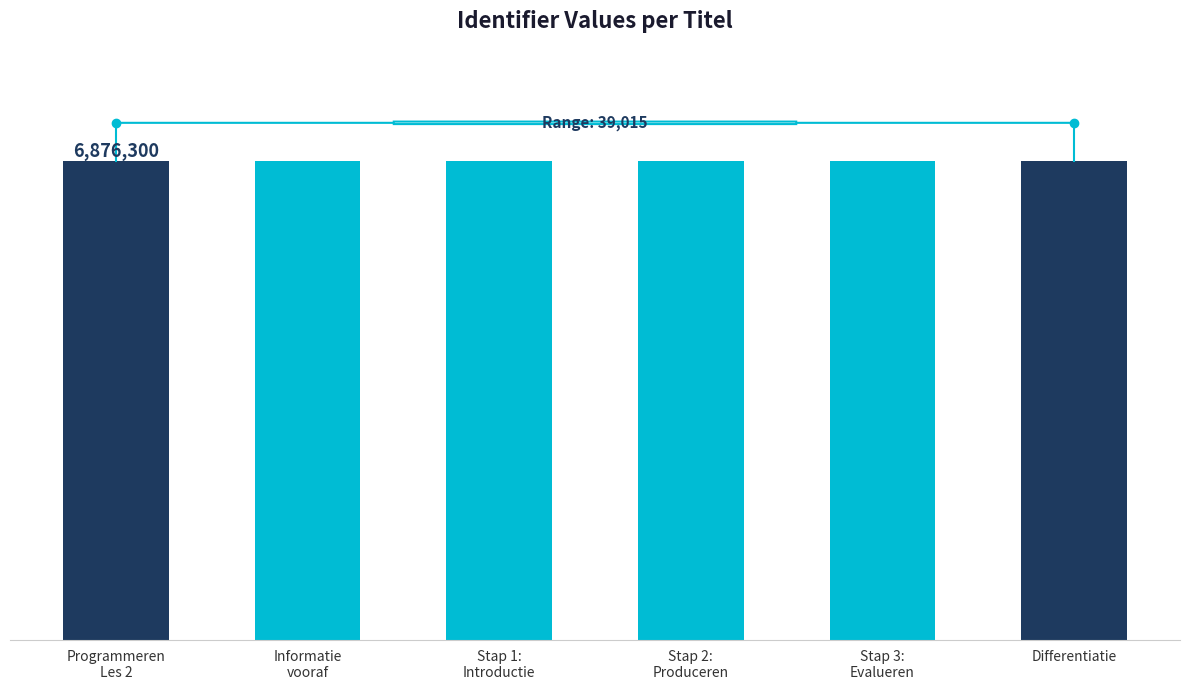

Does the chart contain any negative values?

No